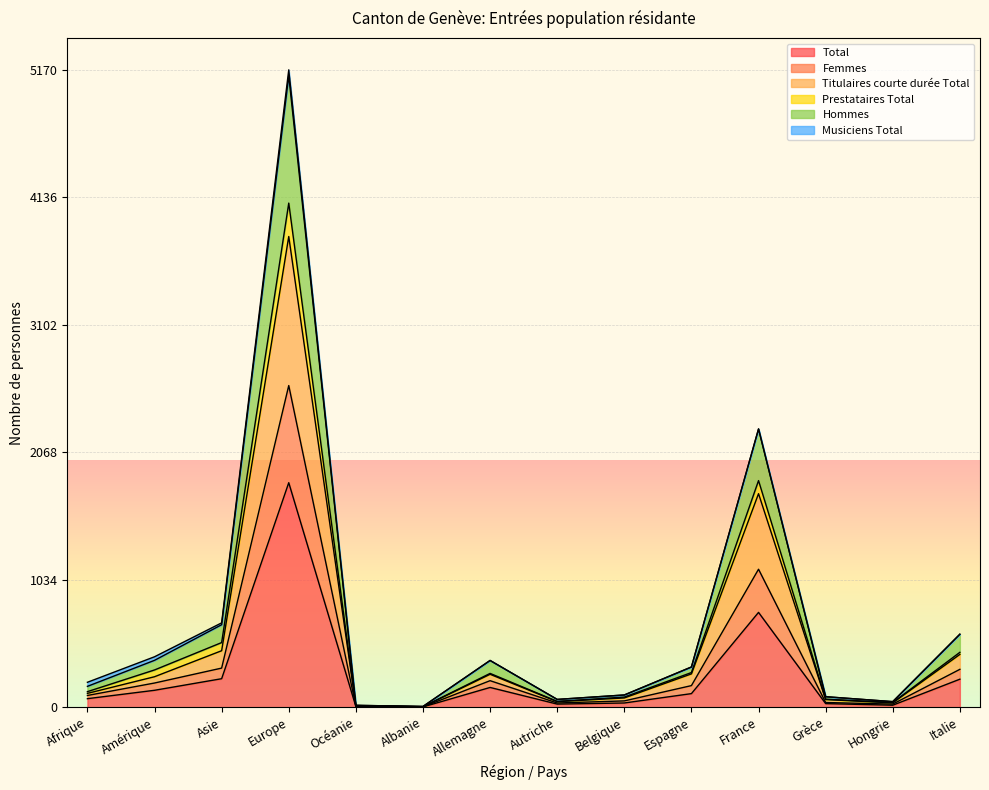

Is the value of Titulaires courte durée Total at Allemagne greater than the value of Prestataires Total at Hongrie?

Yes